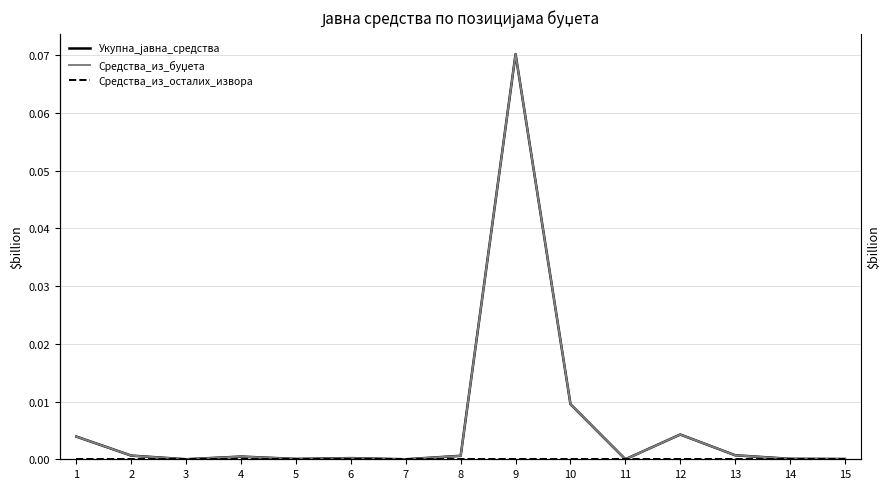

Is this an area chart (filled region under the line)?

No